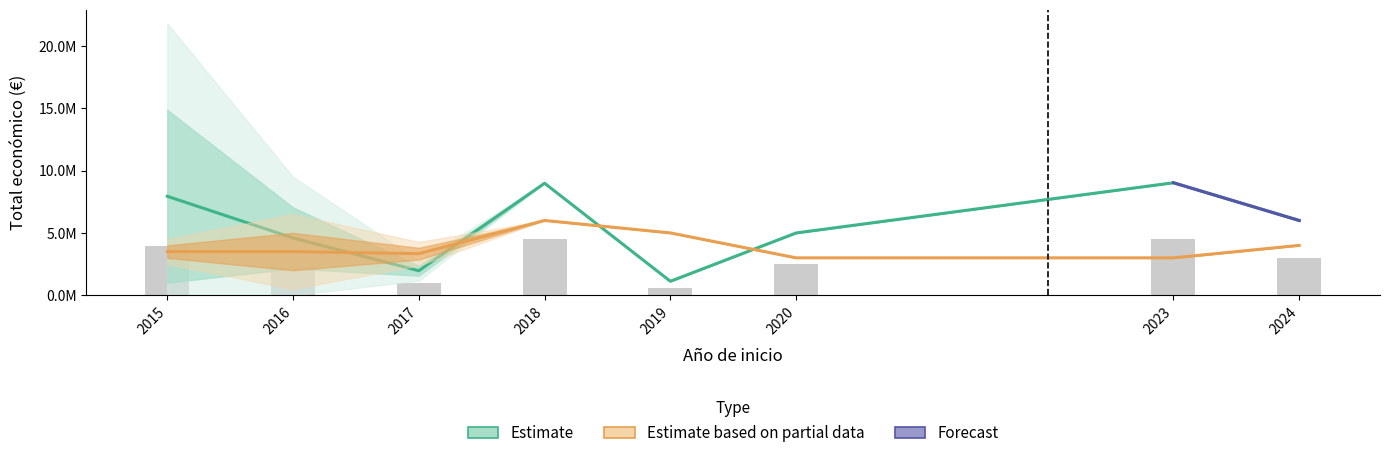

Between 2024 and 2020, which is larger?

2024